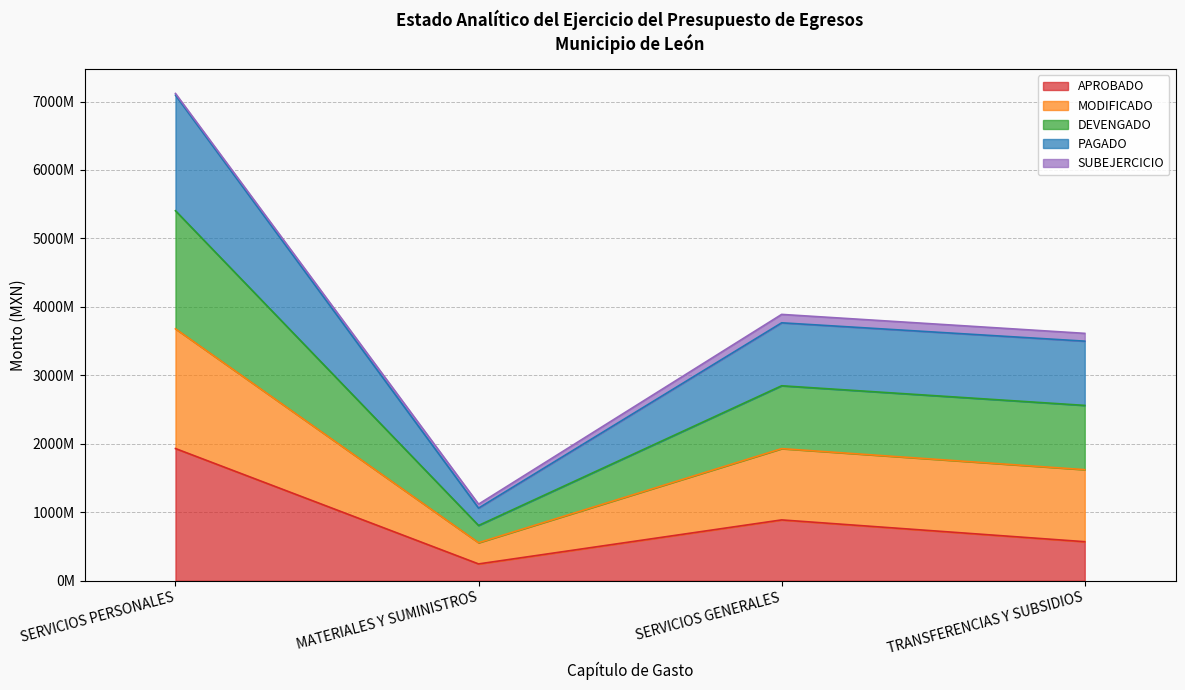

True or false: MODIFICADO and DEVENGADO intersect in this chart.

False